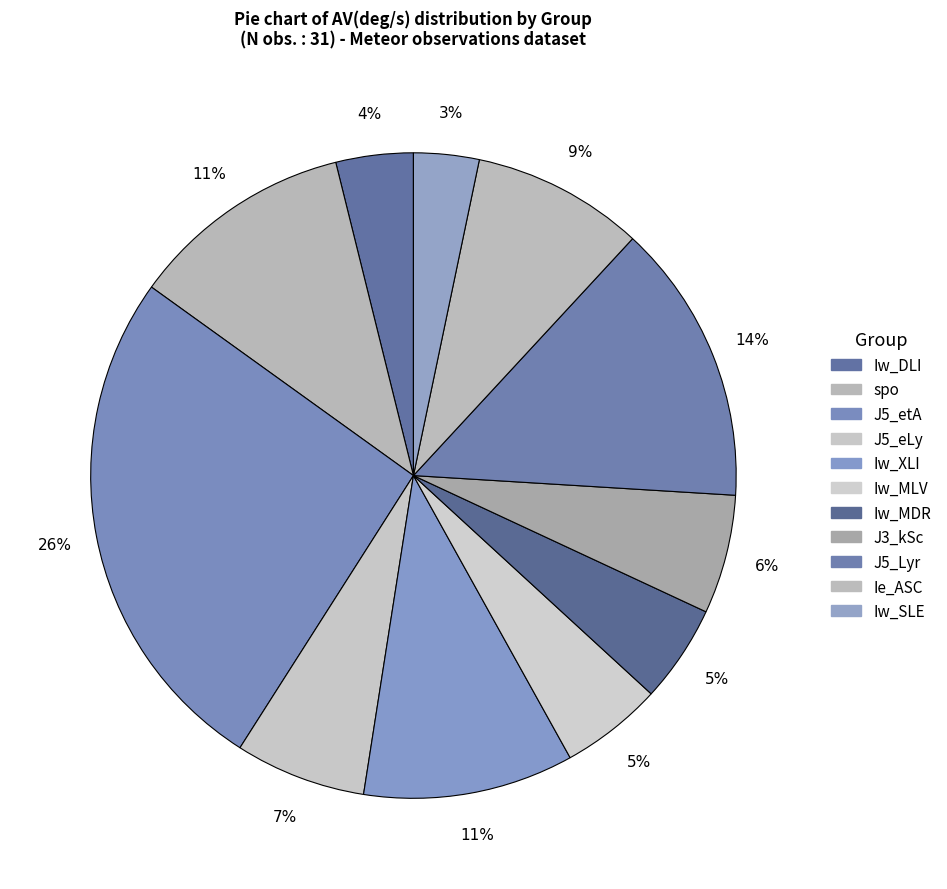

How many segments does this pie chart have?

11